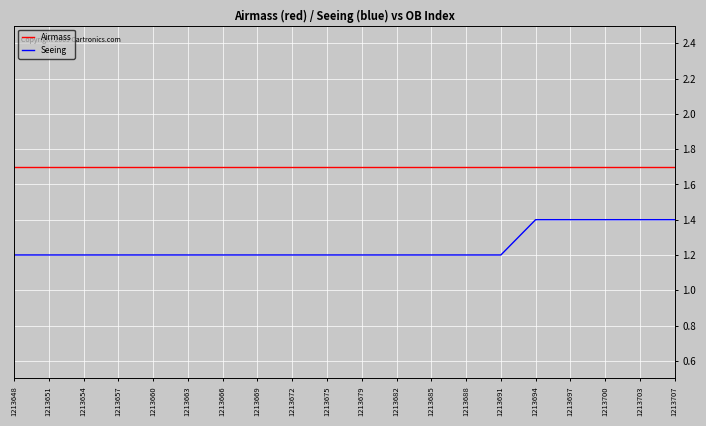

Between 1213648 and 1213707, which series saw the biggest shift?

Seeing